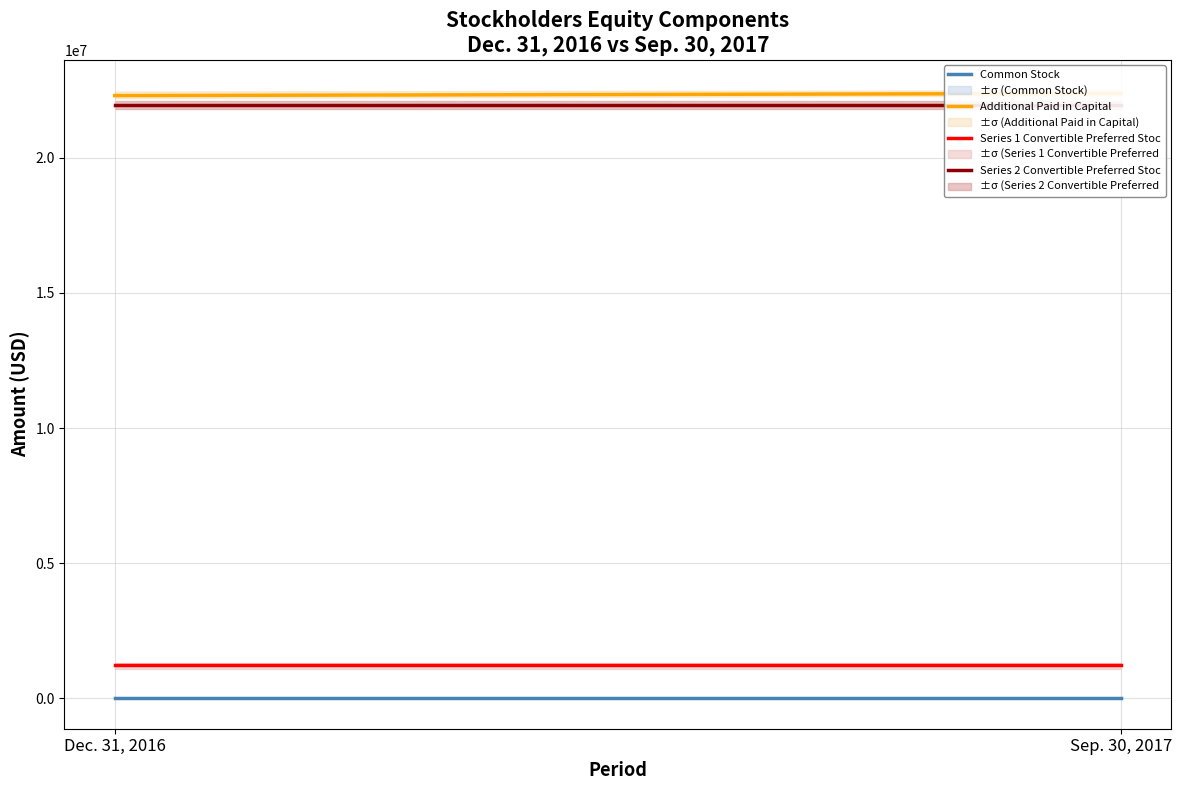

Rank the series at Sep. 30, 2017 from lowest to highest value.

Common Stock, Series 1 Convertible Preferred Stock, Series 2 Convertible Preferred Stock, Additional Paid in Capital